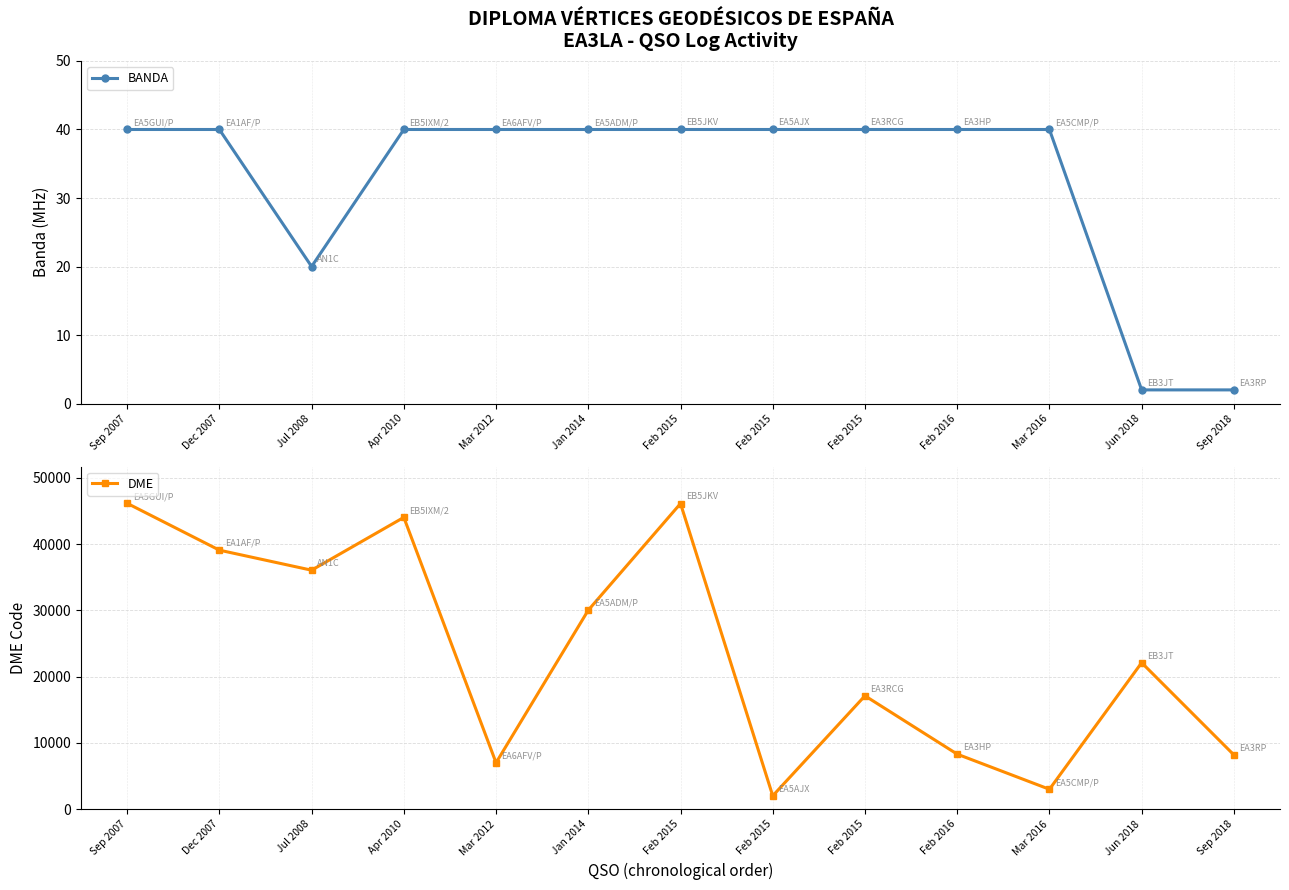

At how many categories does at least one series exceed 32752?

5